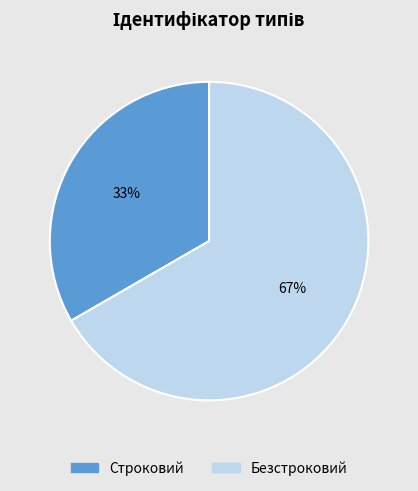

Do Строковий and Безстроковий together represent more than half of the pie?

Yes